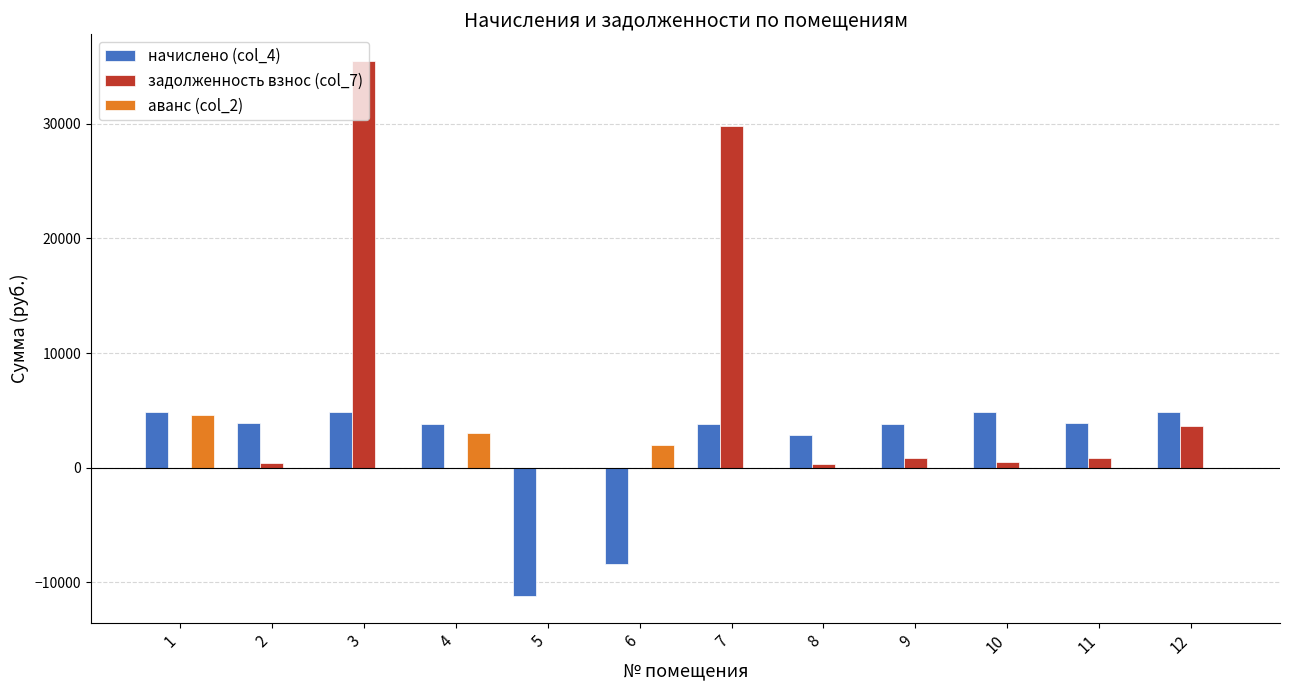

How many values in the начислено (col_4) series exceed 3869?

6